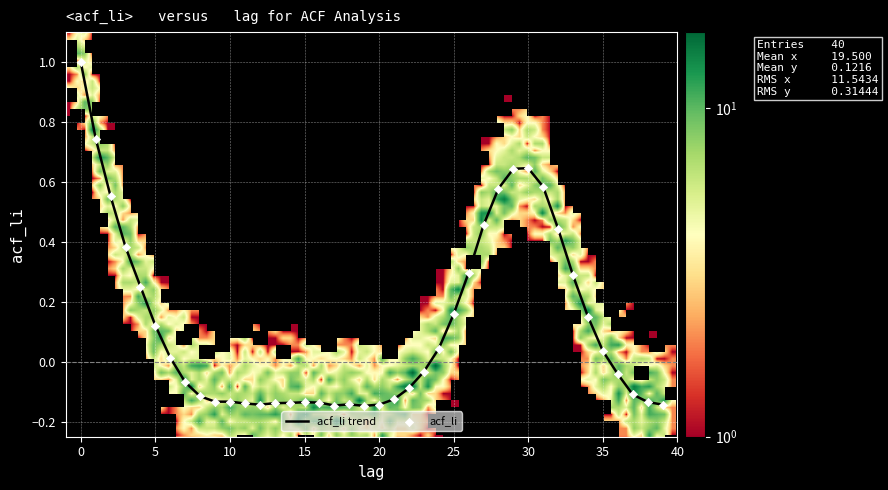

What is the difference between the maximum and minimum values?

1.1